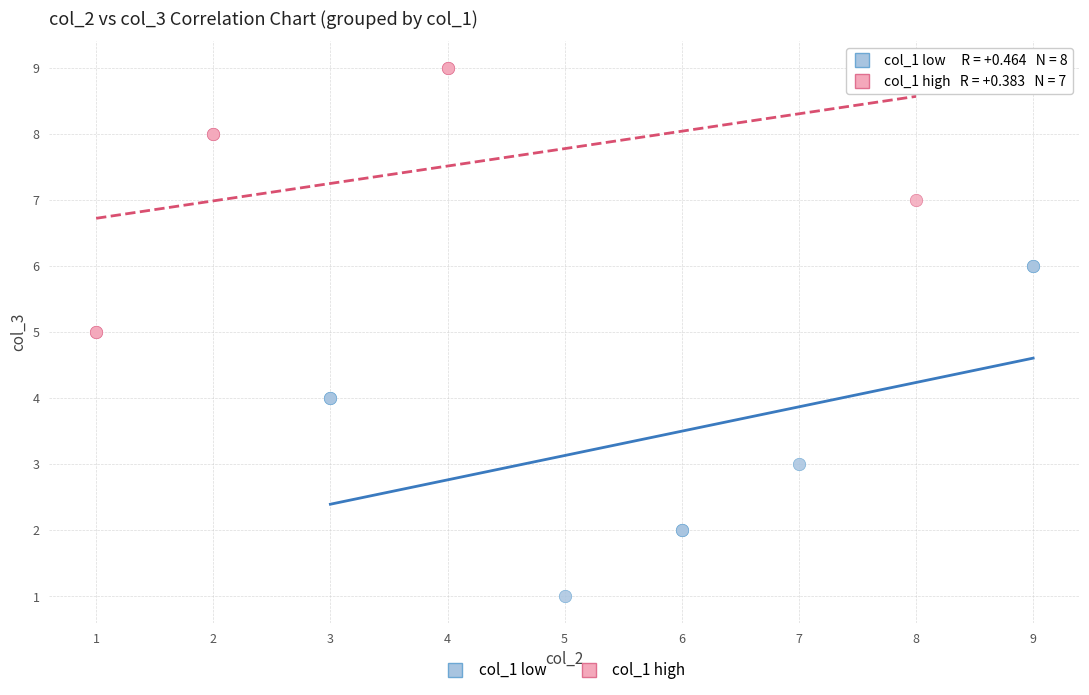

Which series reaches the maximum Y coordinate?

col_1 high